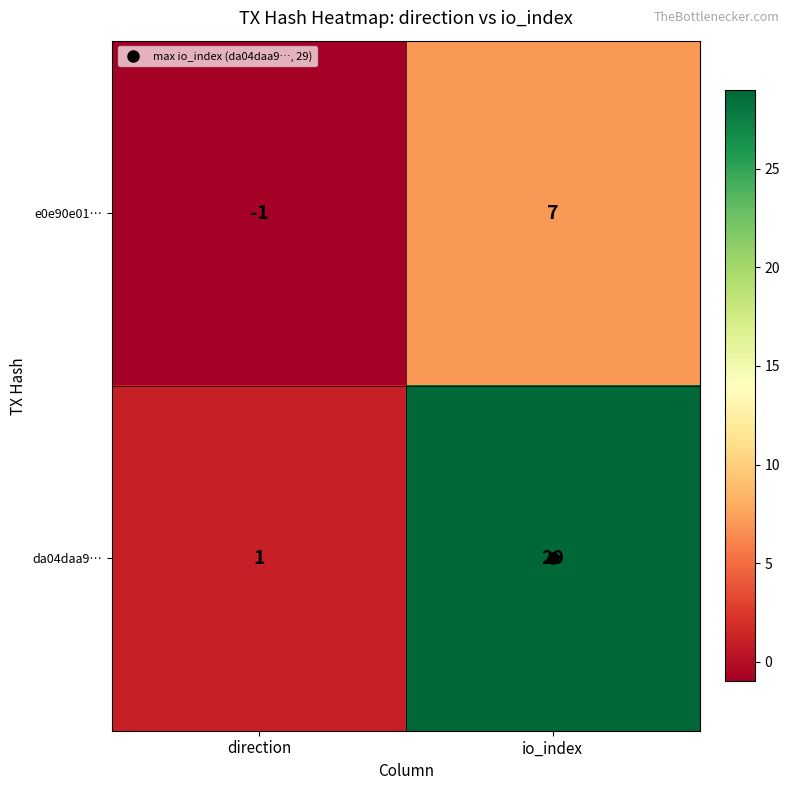

How many values in the e0e90e01… series are below 7?

1